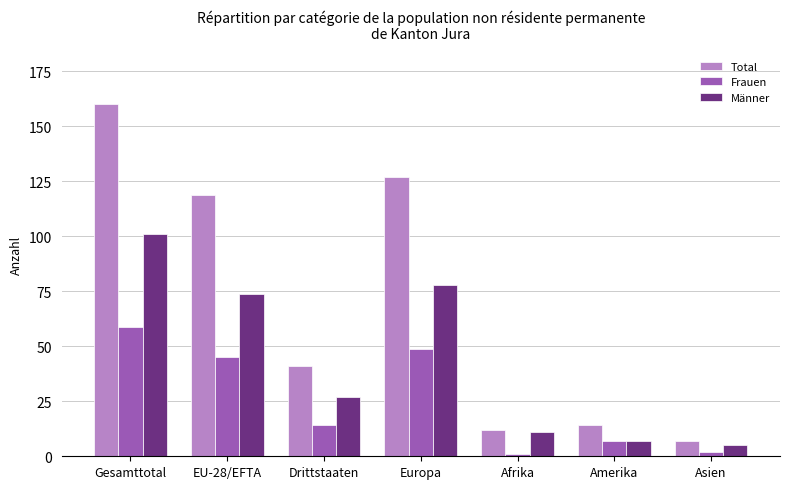

Reading left to right, extract all data points from this chart.

Total: 160	119	41	127	12	14	7
Frauen: 59	45	14	49	1	7	2
Männer: 101	74	27	78	11	7	5